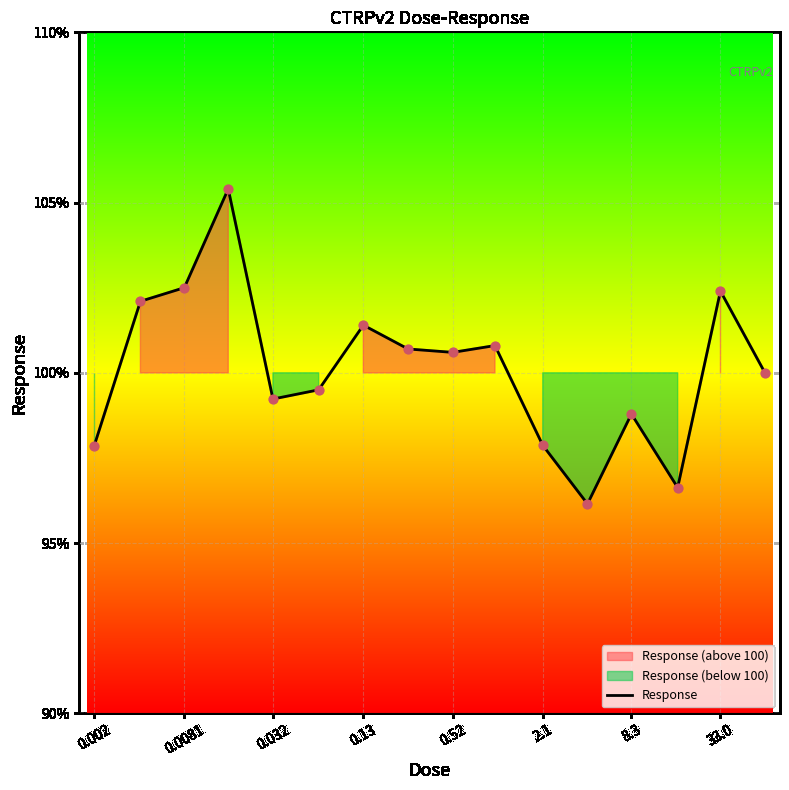

What is the maximum value for Response?

105.4